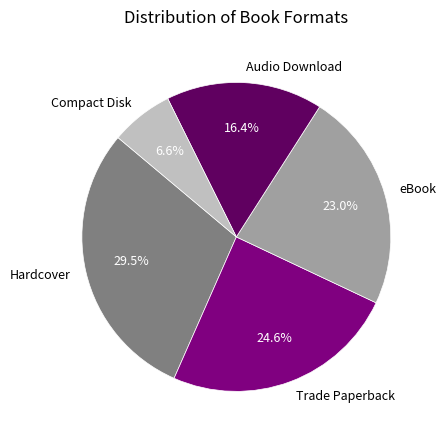

Is it true that Compact Disk is 7% of the pie?

True